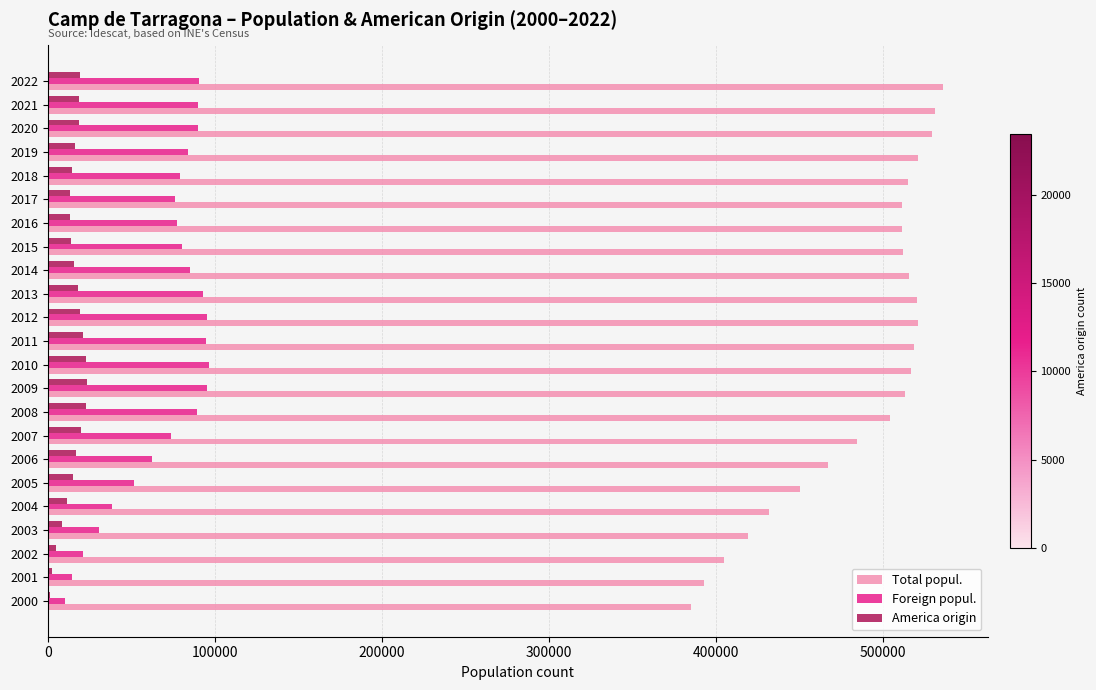

What is the sum of all America origin values?

352684